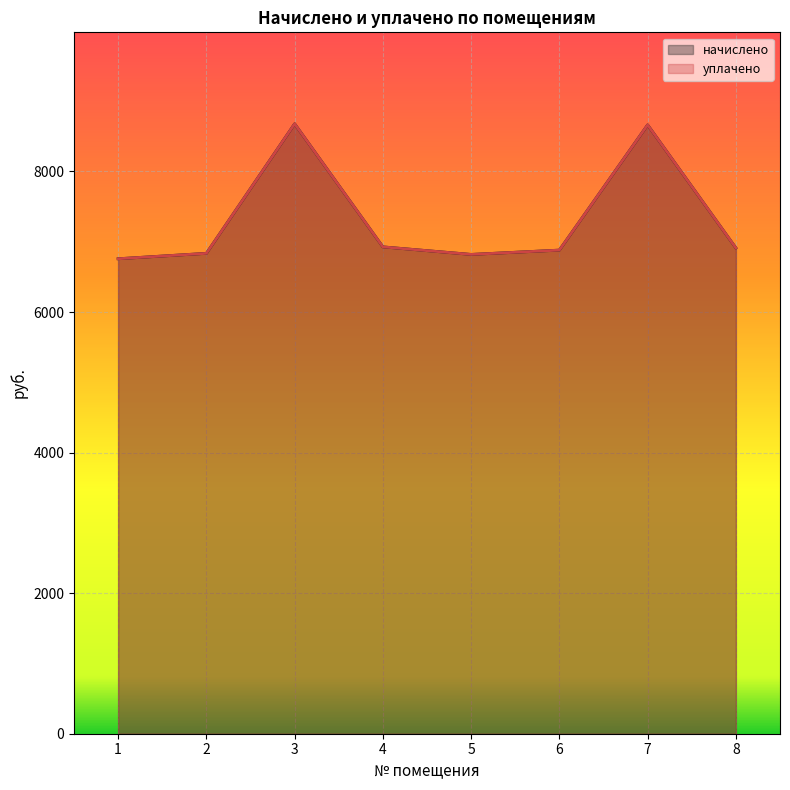

How many values in the уплачено series exceed 6912?

3